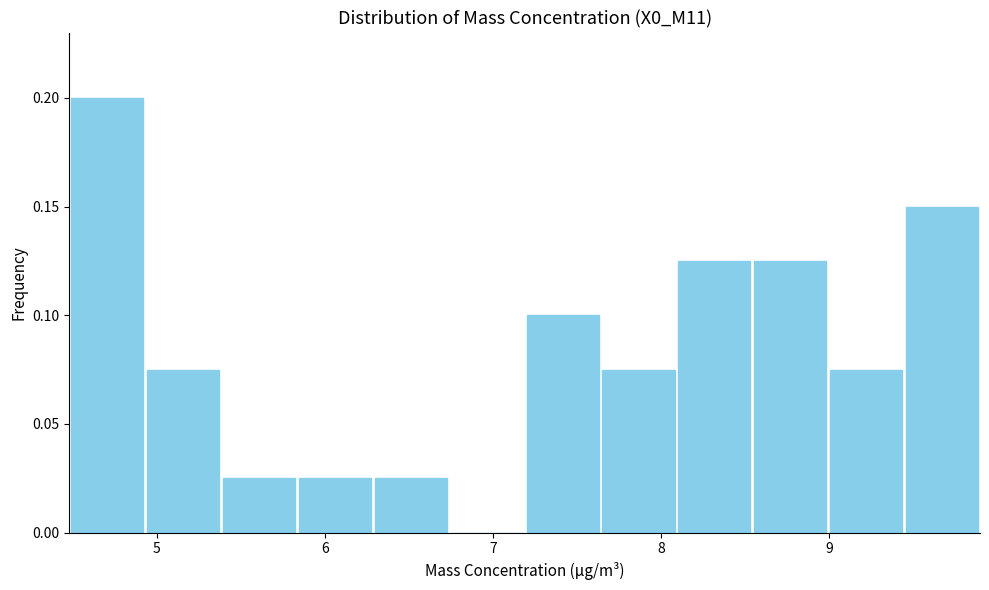

Reading left to right, transcribe this chart: for each bar, give the range it covers on the x-axis and its height. Neither the bar edges nor the heights are printed on the chart, so give them approximately, as read against the axes.

4.5 to 4.9: 0.200
4.9 to 5.4: 0.075
5.4 to 5.8: 0.025
5.8 to 6.3: 0.025
6.3 to 6.7: 0.025
6.7 to 7.2: 0
7.2 to 7.6: 0.100
7.6 to 8.1: 0.075
8.1 to 8.5: 0.125
8.5 to 9.0: 0.125
9.0 to 9.4: 0.075
9.4 to 9.9: 0.150